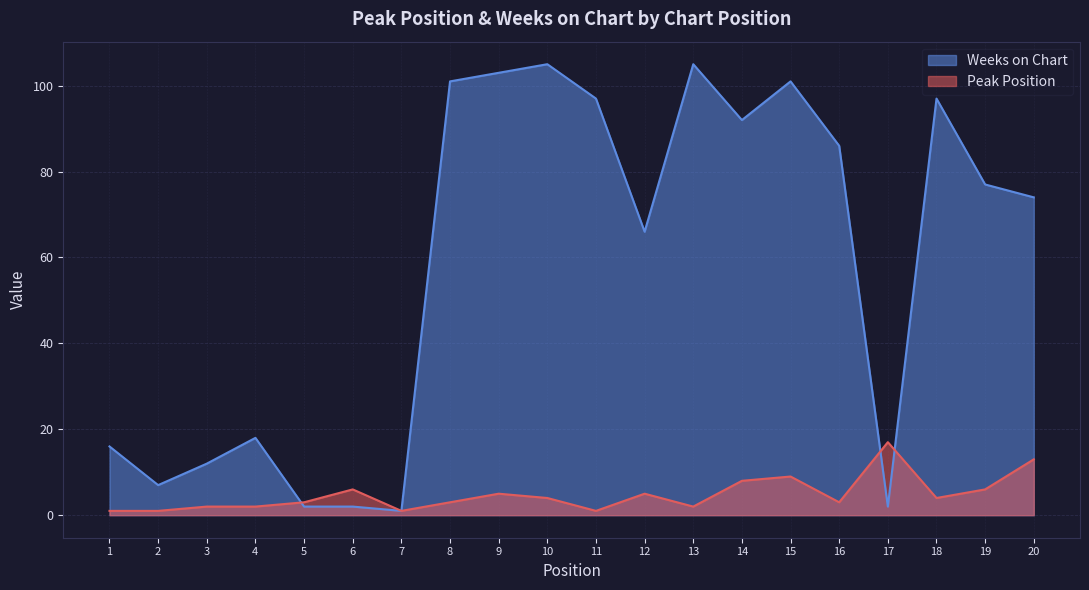

How many interior local peaks does the Peak Position series have?

5